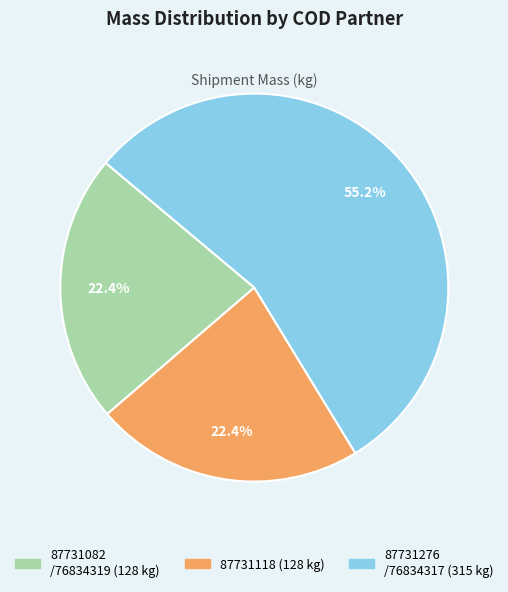

Does any single category account for the majority?

Yes